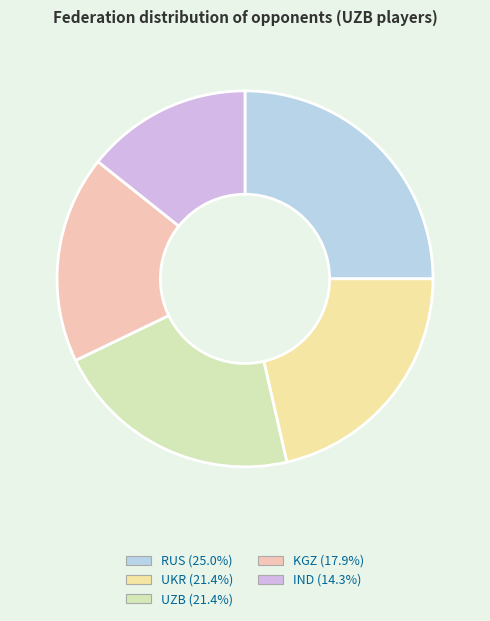

Count the number of slices in the pie.

5